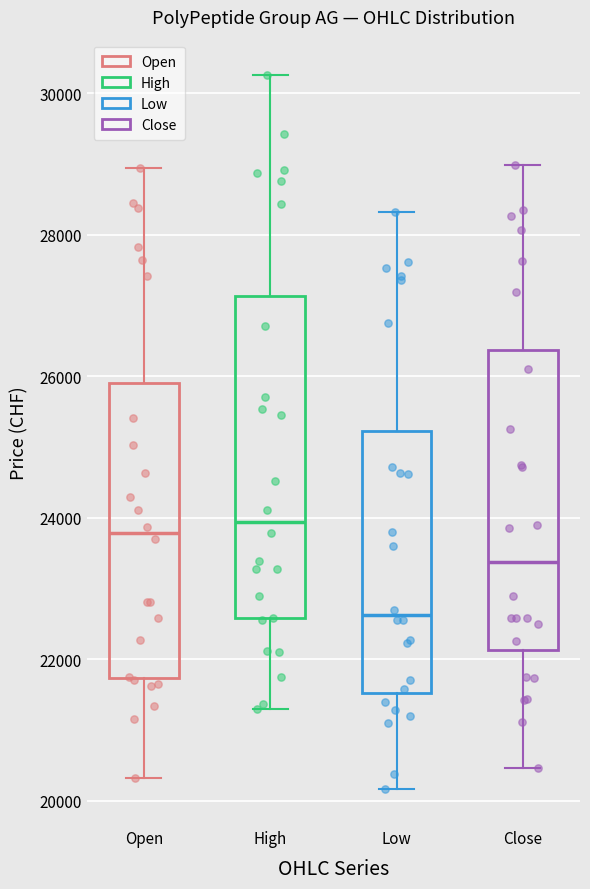

Reading left to right, read every box against the y-axis: the position of its median line, the range the box covers, and the ends of its whiskers. The values are not printed on the chart, so give them approximately, as read against the axis.

Open: median 23800, box 21800 to 26000, whiskers 20400 to 29000
High: median 24000, box 22600 to 27200, whiskers 21200 to 30200
Low: median 22600, box 21600 to 25200, whiskers 20200 to 28400
Close: median 23400, box 22200 to 26400, whiskers 20400 to 29000